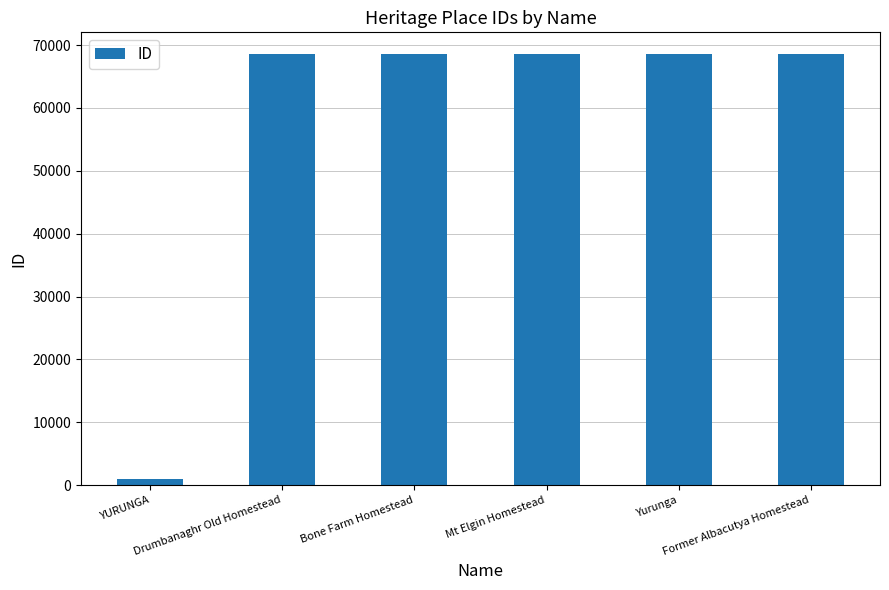

What is the difference between the second highest and minimum values?

67635